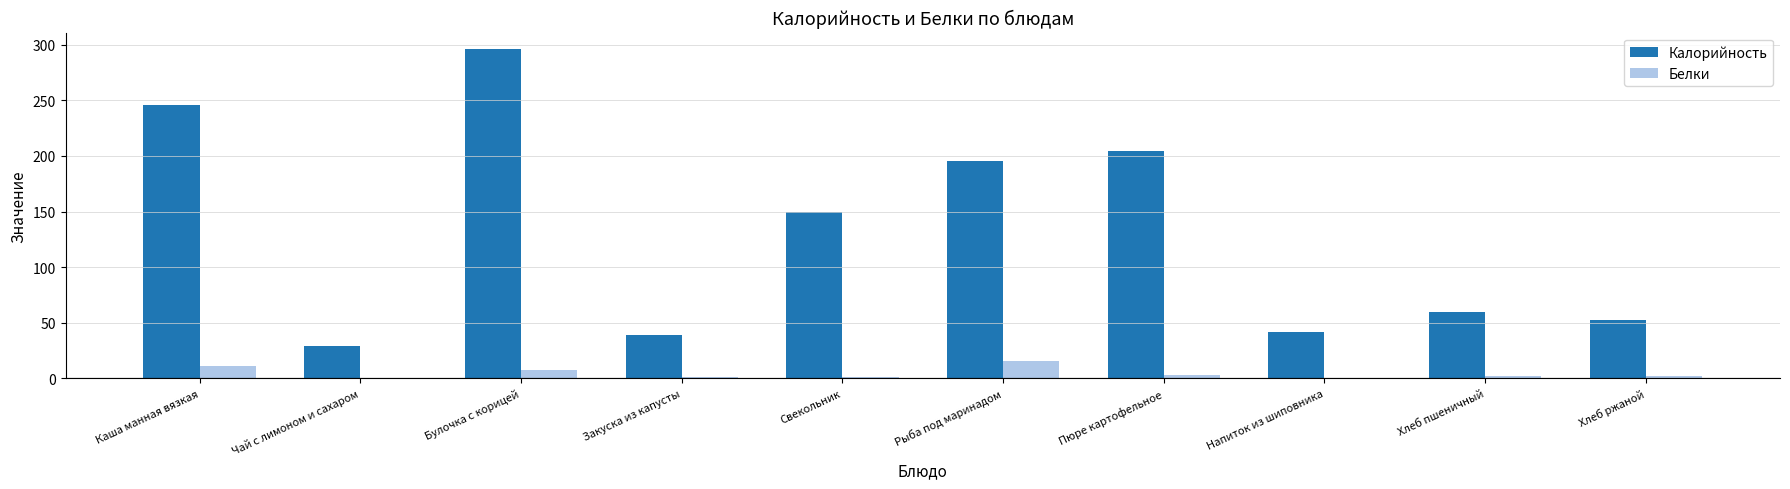

True or false: Белки has a value of 1.0 at Закуска из капусты.

True